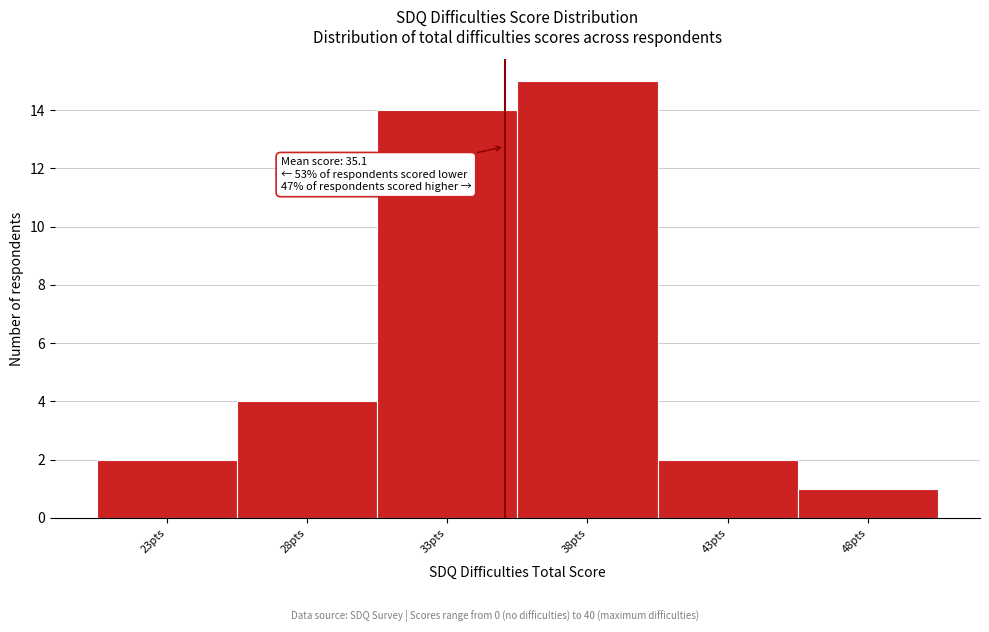

Which range on the x-axis has the tallest bar?

35.5 to 40.5